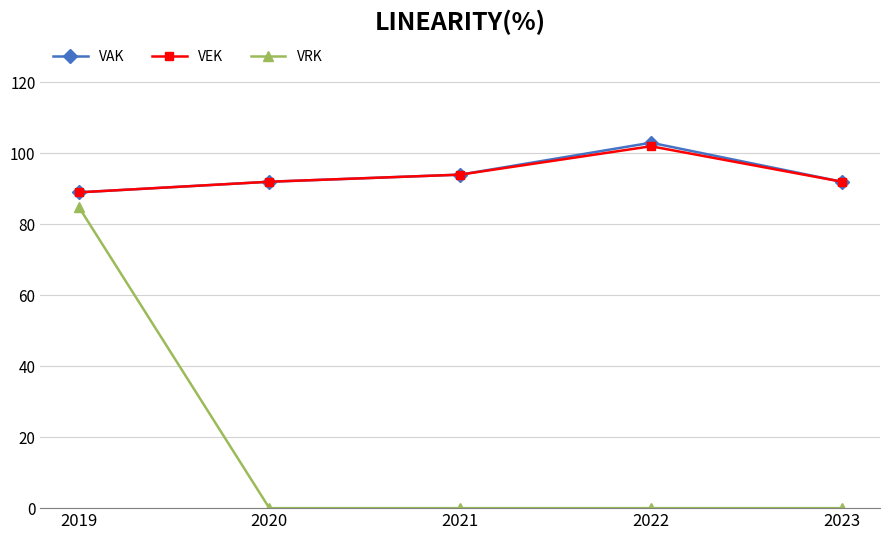

What is the value of the VRK point at the 1st from the left?

85